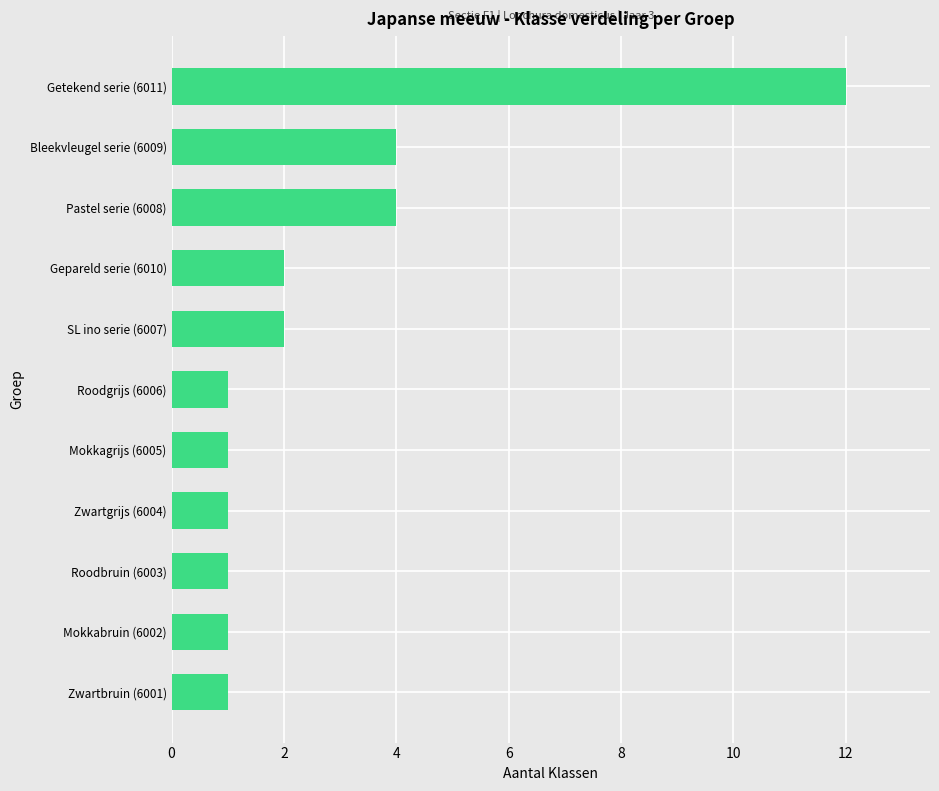

The chart shows a value of 2 at SL ino serie (6007). True or false?

True